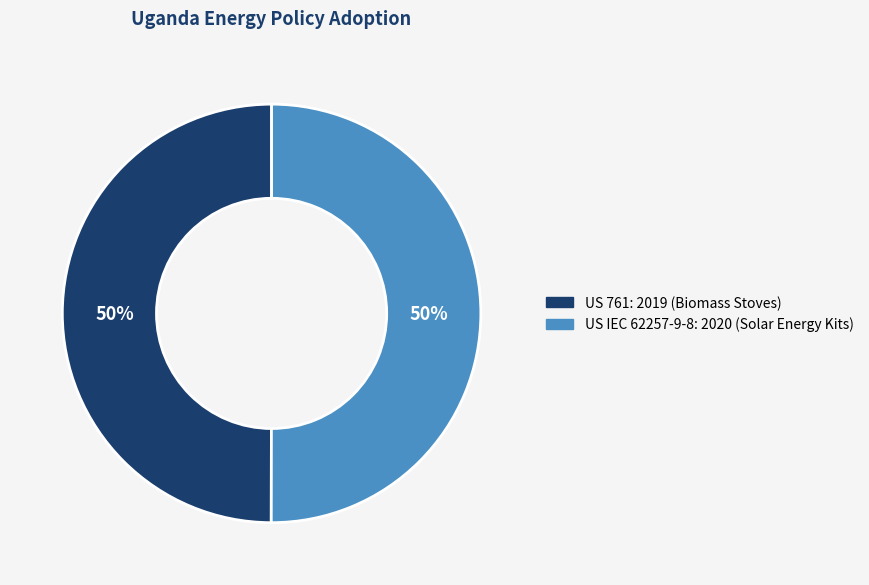

To the nearest percent, what portion does US 761: 2019 (Biomass Stoves) represent?

50%